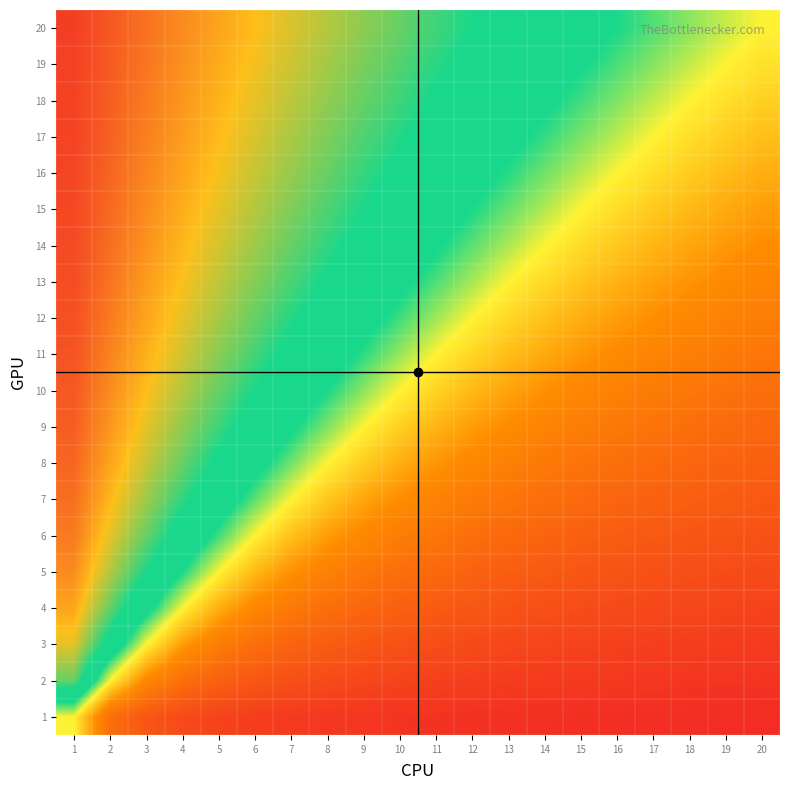

Reading right to left, transcribe all the data shown in this chart.

20: 20=0.0	19=0.1	18=0.1	17=0.1	16=0.2	15=0.2	14=0.3	13=0.3	12=0.4	11=0.5	10=0.5	9=0.6	8=0.6	7=0.7	6=0.7	5=0.8	4=0.8	3=0.8	2=0.9	1=0.9
19: 20=-0.1	19=0.0	18=0.1	17=0.1	16=0.2	15=0.2	14=0.3	13=0.3	12=0.4	11=0.4	10=0.5	9=0.5	8=0.6	7=0.6	6=0.7	5=0.7	4=0.8	3=0.8	2=0.9	1=0.9
18: 20=-0.1	19=-0.1	18=0.0	17=0.1	16=0.1	15=0.2	14=0.2	13=0.3	12=0.3	11=0.4	10=0.4	9=0.5	8=0.6	7=0.6	6=0.7	5=0.7	4=0.8	3=0.8	2=0.9	1=0.9
17: 20=-0.1	19=-0.1	18=-0.1	17=0.0	16=0.1	15=0.1	14=0.2	13=0.2	12=0.3	11=0.4	10=0.4	9=0.5	8=0.5	7=0.6	6=0.6	5=0.7	4=0.8	3=0.8	2=0.9	1=0.9
16: 20=-0.2	19=-0.2	18=-0.1	17=-0.1	16=0.0	15=0.1	14=0.1	13=0.2	12=0.2	11=0.3	10=0.4	9=0.4	8=0.5	7=0.6	6=0.6	5=0.7	4=0.8	3=0.8	2=0.9	1=0.9
15: 20=-0.2	19=-0.2	18=-0.2	17=-0.1	16=-0.1	15=0.0	14=0.1	13=0.1	12=0.2	11=0.3	10=0.3	9=0.4	8=0.5	7=0.5	6=0.6	5=0.7	4=0.7	3=0.8	2=0.9	1=0.9
14: 20=-0.3	19=-0.3	18=-0.2	17=-0.2	16=-0.1	15=-0.1	14=0.0	13=0.1	12=0.1	11=0.2	10=0.3	9=0.4	8=0.4	7=0.5	6=0.6	5=0.6	4=0.7	3=0.8	2=0.9	1=0.9
13: 20=-0.3	19=-0.3	18=-0.3	17=-0.2	16=-0.2	15=-0.1	14=-0.1	13=0.0	12=0.1	11=0.2	10=0.2	9=0.3	8=0.4	7=0.5	6=0.5	5=0.6	4=0.7	3=0.8	2=0.8	1=0.9
12: 20=-0.4	19=-0.4	18=-0.3	17=-0.3	16=-0.2	15=-0.2	14=-0.1	13=-0.1	12=0.0	11=0.1	10=0.2	9=0.2	8=0.3	7=0.4	6=0.5	5=0.6	4=0.7	3=0.8	2=0.8	1=0.9
11: 20=-0.5	19=-0.4	18=-0.4	17=-0.4	16=-0.3	15=-0.3	14=-0.2	13=-0.2	12=-0.1	11=0.0	10=0.1	9=0.2	8=0.3	7=0.4	6=0.5	5=0.5	4=0.6	3=0.7	2=0.8	1=0.9
10: 20=-0.5	19=-0.5	18=-0.4	17=-0.4	16=-0.4	15=-0.3	14=-0.3	13=-0.2	12=-0.2	11=-0.1	10=0.0	9=0.1	8=0.2	7=0.3	6=0.4	5=0.5	4=0.6	3=0.7	2=0.8	1=0.9
9: 20=-0.6	19=-0.5	18=-0.5	17=-0.5	16=-0.4	15=-0.4	14=-0.4	13=-0.3	12=-0.2	11=-0.2	10=-0.1	9=0.0	8=0.1	7=0.2	6=0.3	5=0.4	4=0.6	3=0.7	2=0.8	1=0.9
8: 20=-0.6	19=-0.6	18=-0.6	17=-0.5	16=-0.5	15=-0.5	14=-0.4	13=-0.4	12=-0.3	11=-0.3	10=-0.2	9=-0.1	8=0.0	7=0.1	6=0.2	5=0.4	4=0.5	3=0.6	2=0.8	1=0.9
7: 20=-0.7	19=-0.6	18=-0.6	17=-0.6	16=-0.6	15=-0.5	14=-0.5	13=-0.5	12=-0.4	11=-0.4	10=-0.3	9=-0.2	8=-0.1	7=0.0	6=0.1	5=0.3	4=0.4	3=0.6	2=0.7	1=0.9
6: 20=-0.7	19=-0.7	18=-0.7	17=-0.6	16=-0.6	15=-0.6	14=-0.6	13=-0.5	12=-0.5	11=-0.5	10=-0.4	9=-0.3	8=-0.2	7=-0.1	6=0.0	5=0.2	4=0.3	3=0.5	2=0.7	1=0.8
5: 20=-0.8	19=-0.7	18=-0.7	17=-0.7	16=-0.7	15=-0.7	14=-0.6	13=-0.6	12=-0.6	11=-0.5	10=-0.5	9=-0.4	8=-0.4	7=-0.3	6=-0.2	5=0.0	4=0.2	3=0.4	2=0.6	1=0.8
4: 20=-0.8	19=-0.8	18=-0.8	17=-0.8	16=-0.8	15=-0.7	14=-0.7	13=-0.7	12=-0.7	11=-0.6	10=-0.6	9=-0.6	8=-0.5	7=-0.4	6=-0.3	5=-0.2	4=0.0	3=0.2	2=0.5	1=0.8
3: 20=-0.8	19=-0.8	18=-0.8	17=-0.8	16=-0.8	15=-0.8	14=-0.8	13=-0.8	12=-0.8	11=-0.7	10=-0.7	9=-0.7	8=-0.6	7=-0.6	6=-0.5	5=-0.4	4=-0.2	3=0.0	2=0.3	1=0.7
2: 20=-0.9	19=-0.9	18=-0.9	17=-0.9	16=-0.9	15=-0.9	14=-0.9	13=-0.8	12=-0.8	11=-0.8	10=-0.8	9=-0.8	8=-0.8	7=-0.7	6=-0.7	5=-0.6	4=-0.5	3=-0.3	2=0.0	1=0.5
1: 20=-0.9	19=-0.9	18=-0.9	17=-0.9	16=-0.9	15=-0.9	14=-0.9	13=-0.9	12=-0.9	11=-0.9	10=-0.9	9=-0.9	8=-0.9	7=-0.9	6=-0.8	5=-0.8	4=-0.8	3=-0.7	2=-0.5	1=0.0